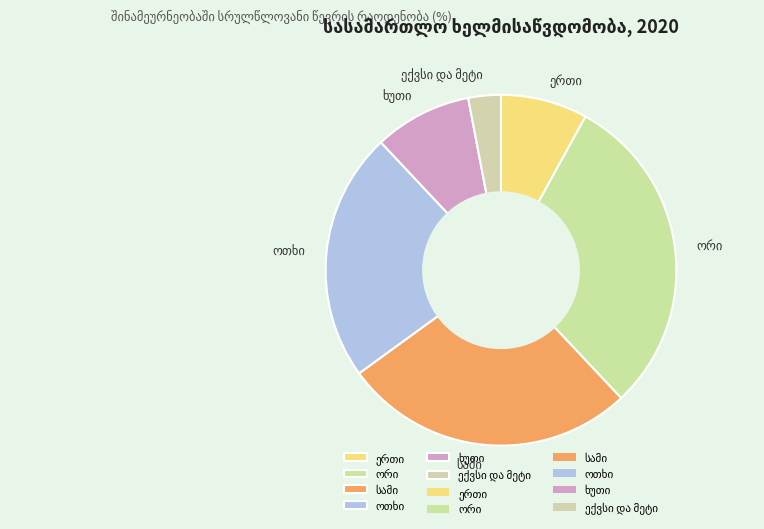

Is there any slice that represents more than half of the pie?

No